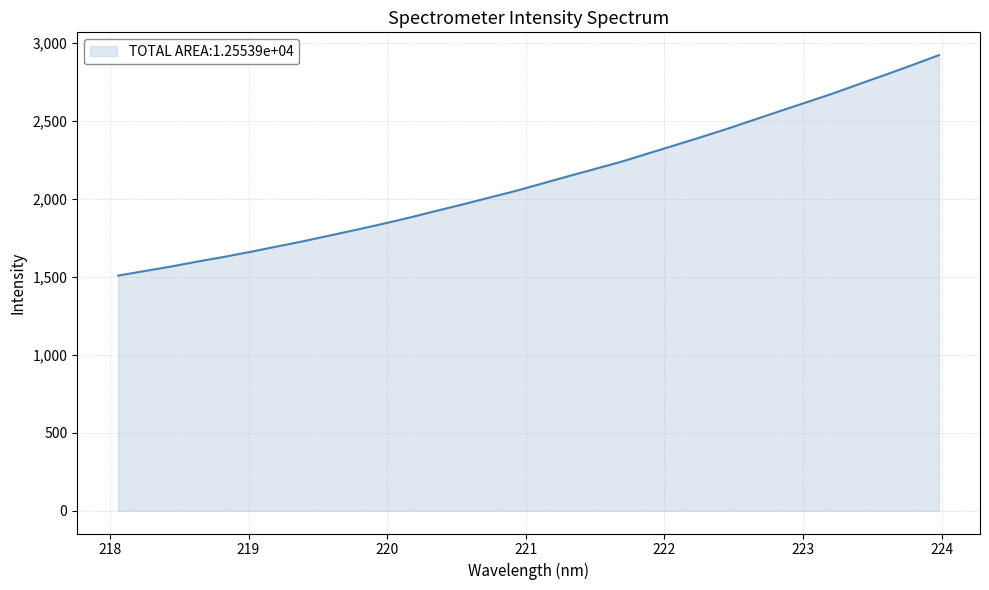

How many values are below 2097?

16